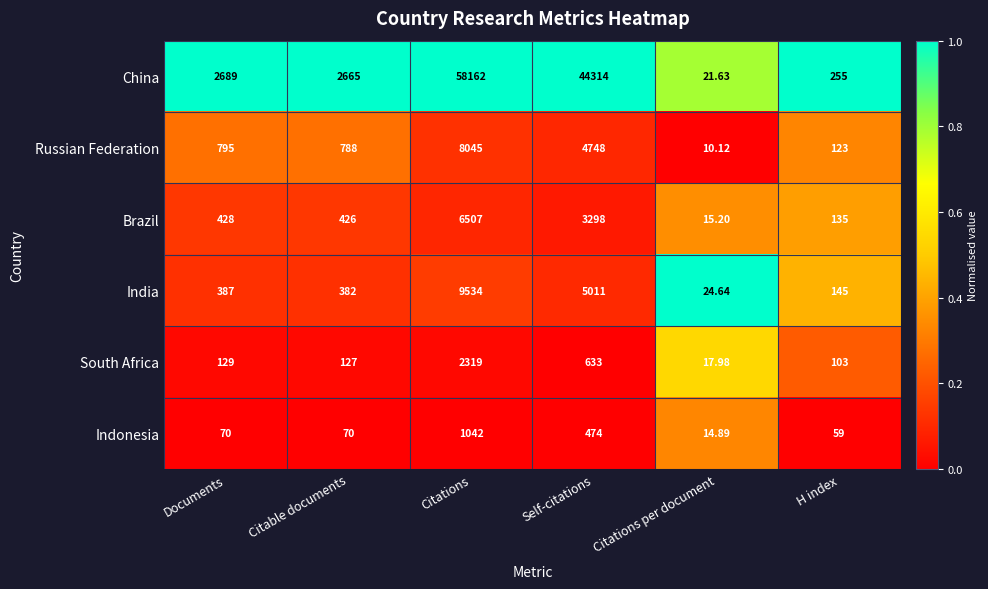

At which category is the sum across all series the highest?

Citations